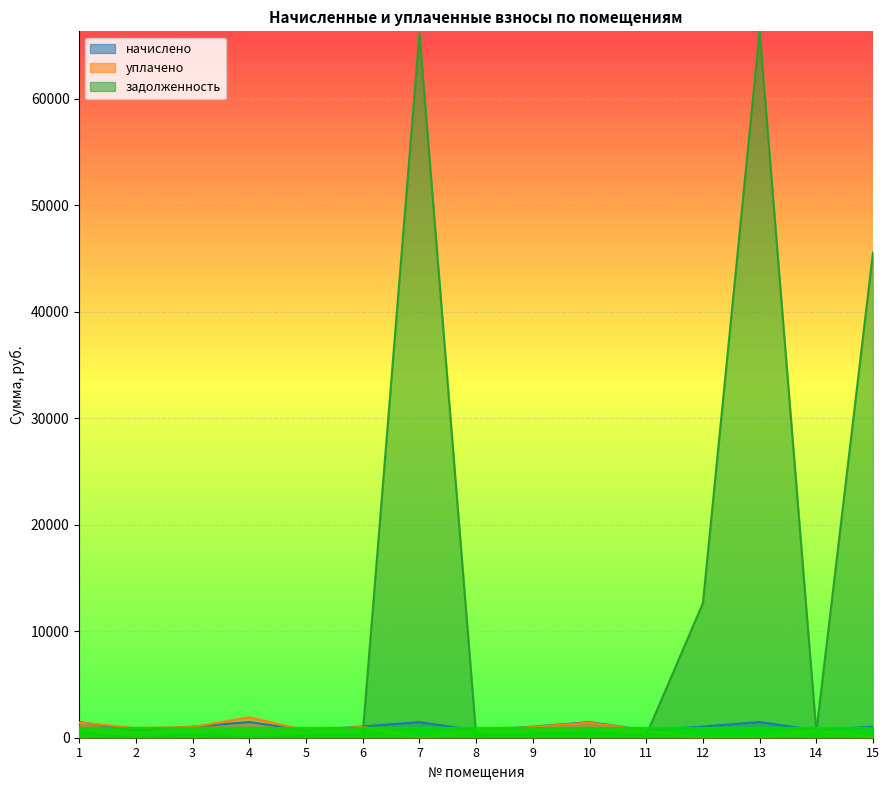

The начислено series shows 494.4 at 4. True or false?

False